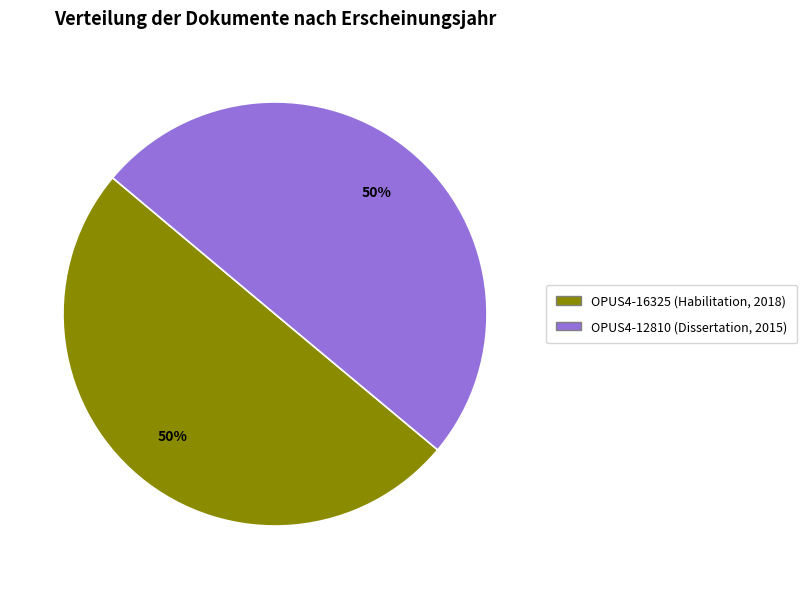

To the nearest percent, what portion does OPUS4-16325 (Habilitation, 2018) represent?

50%